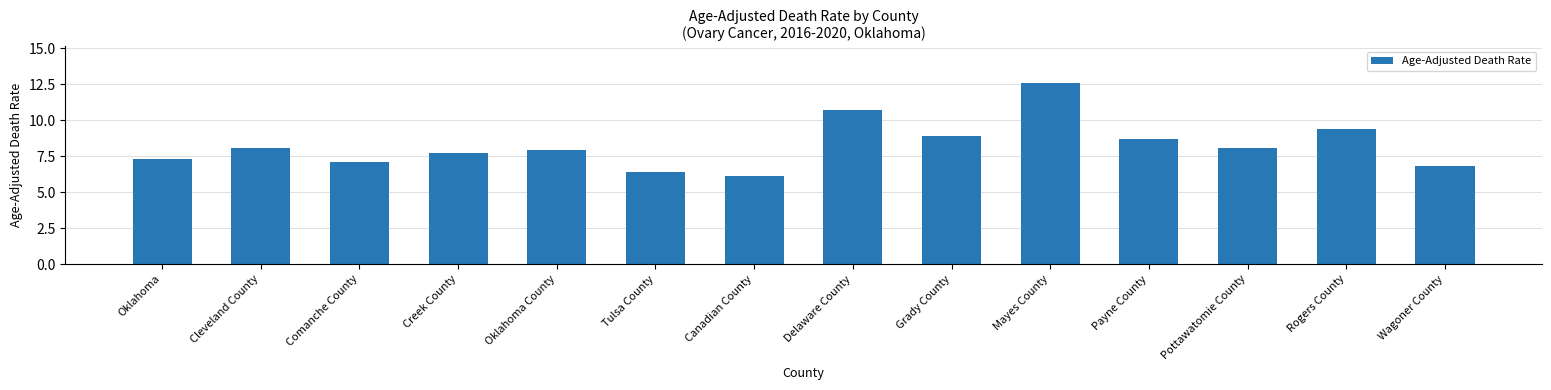

What is the minimum value shown in the chart?

6.1